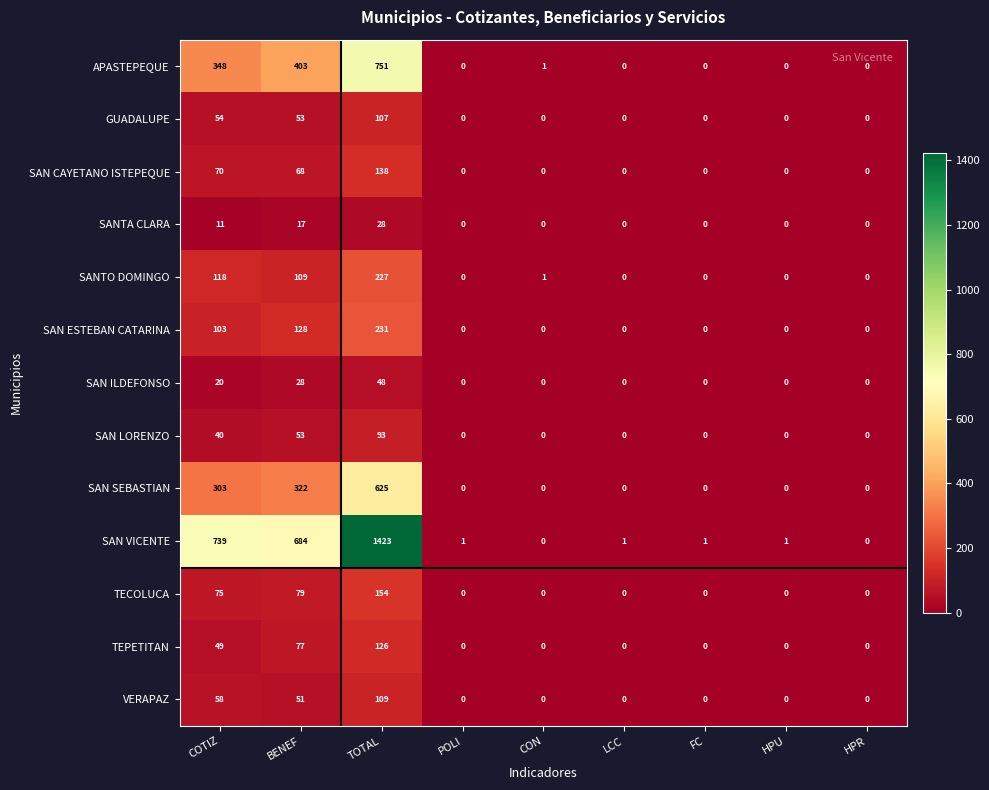

Which category has the highest value in the SAN SEBASTIAN series?

TOTAL